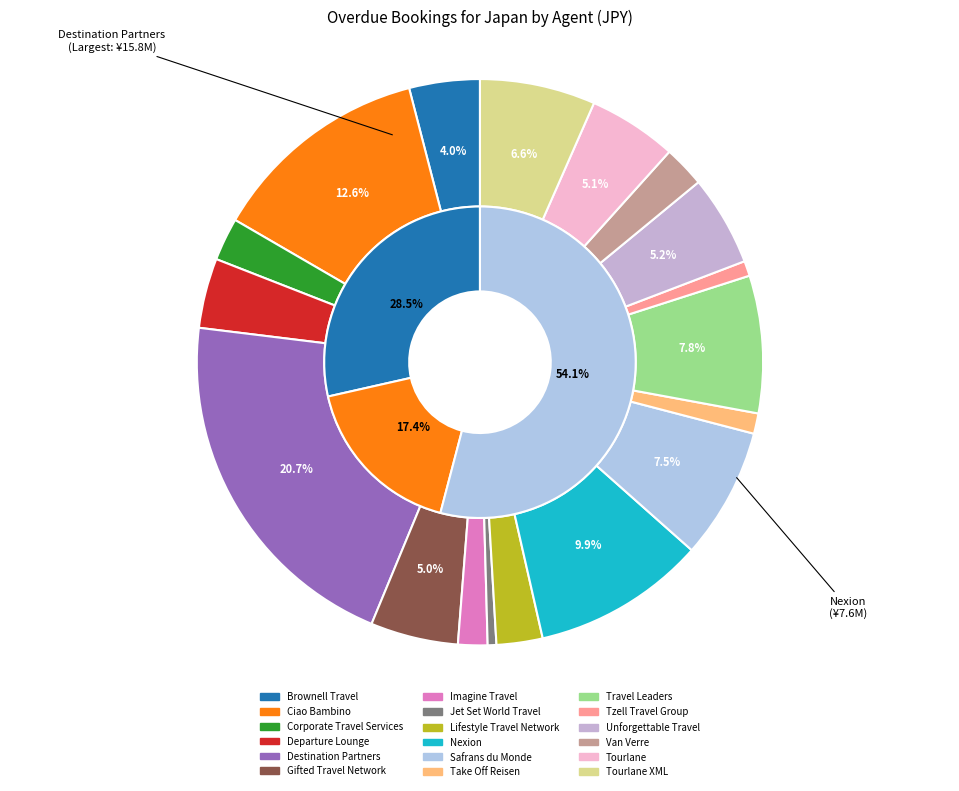

To the nearest percent, what percentage of the pie is Travel Leaders?

8%